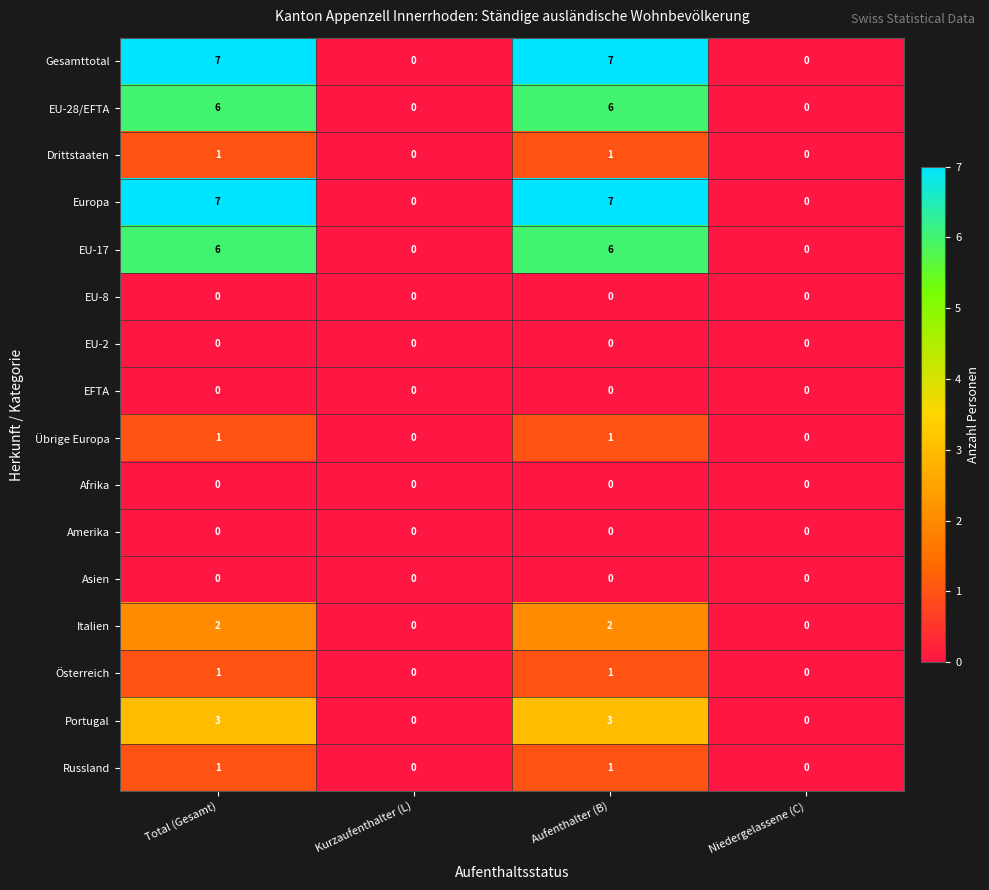

The value of Russland at Aufenthalter (B) is 2. True or false?

False